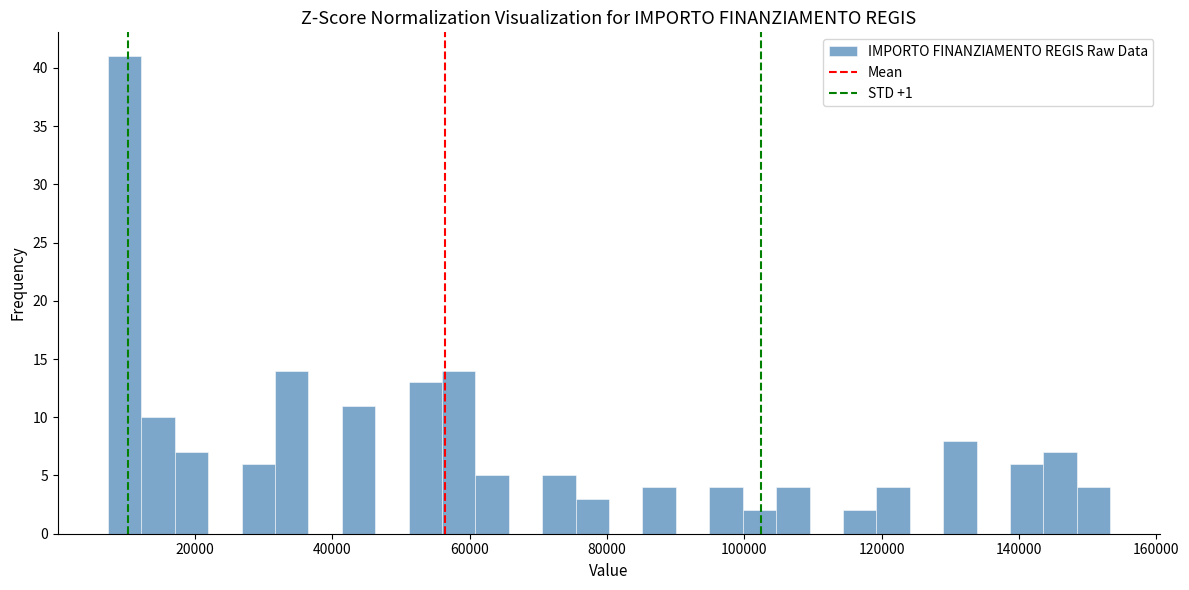

Around what value on the x-axis is the tallest bar? Give the approximate position of its centre, as read against the axis.

10000